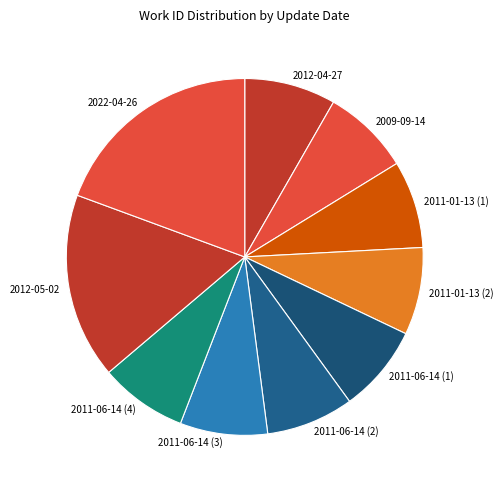

True or false: 2012-05-02 accounts for 17% of the total.

True